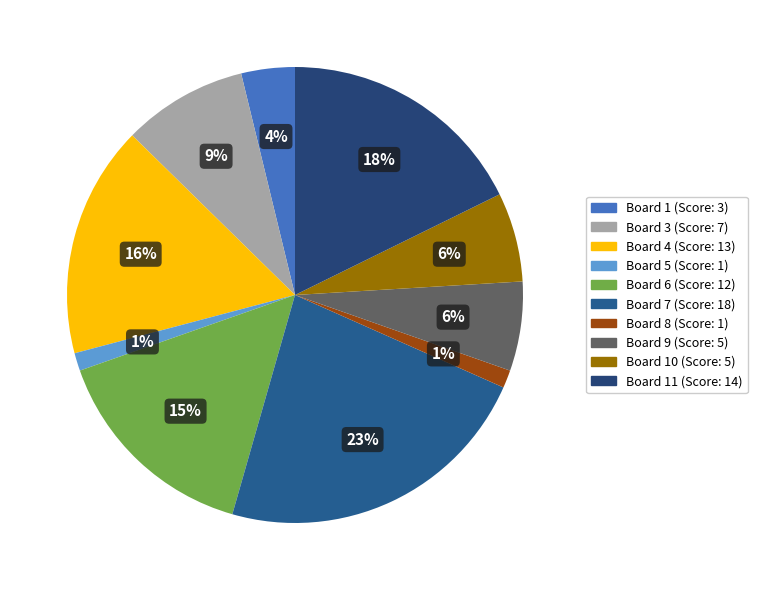

Does any single category account for the majority?

No